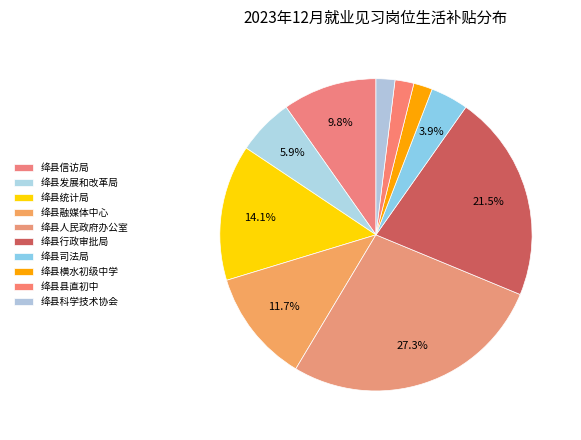

To the nearest percent, what portion does 绛县统计局 represent?

14%